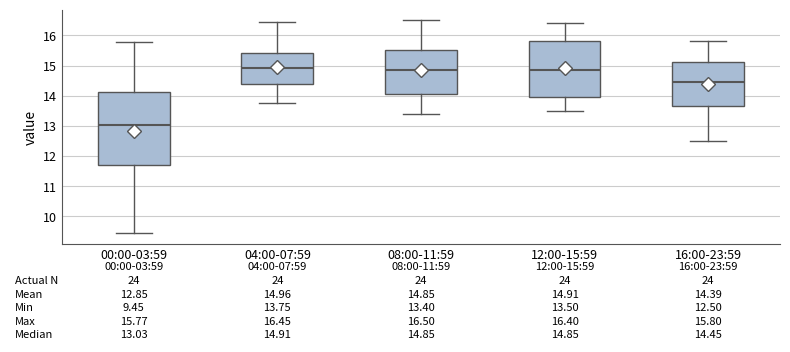

Comparing the boxes themselves (not the whiskers), which one is the tallest?

00:00-03:59